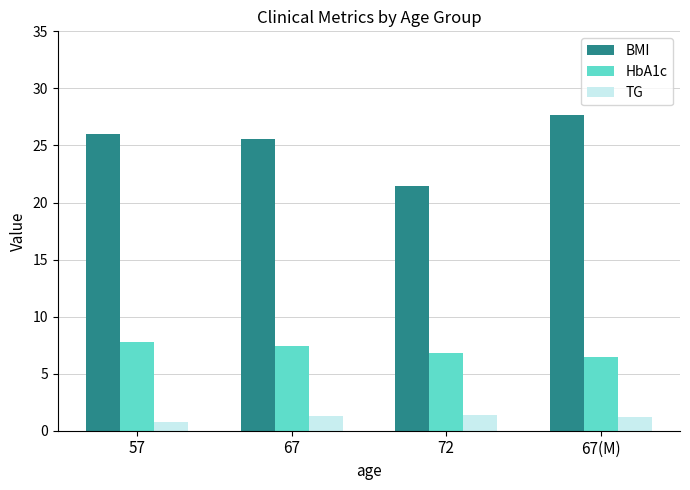

What is the difference between the maximum and second lowest values in the BMI series?

2.1